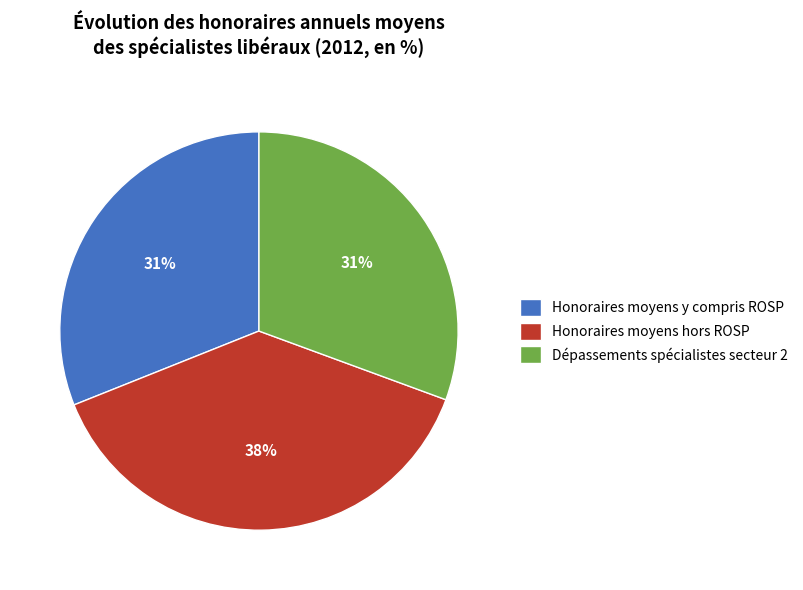

To the nearest percent, what is the difference between the Honoraires moyens y compris ROSP and Honoraires moyens hors ROSP slice percentages?

7%